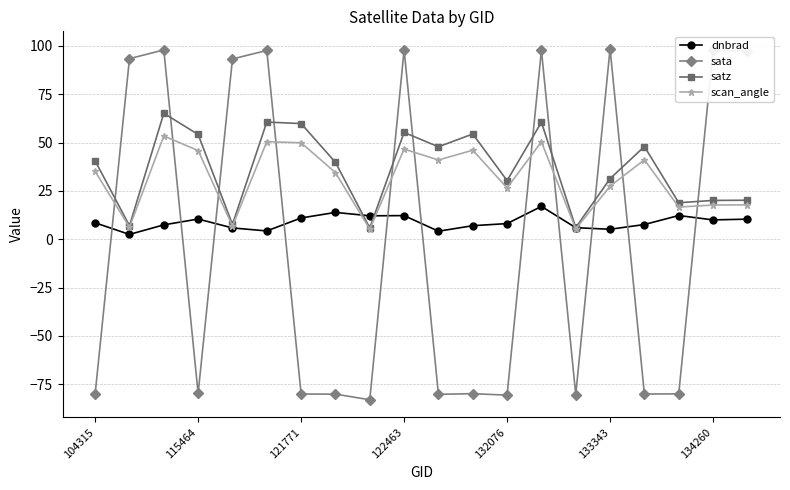

After their last crossing, which series has the higher values: dnbrad or sata?

sata